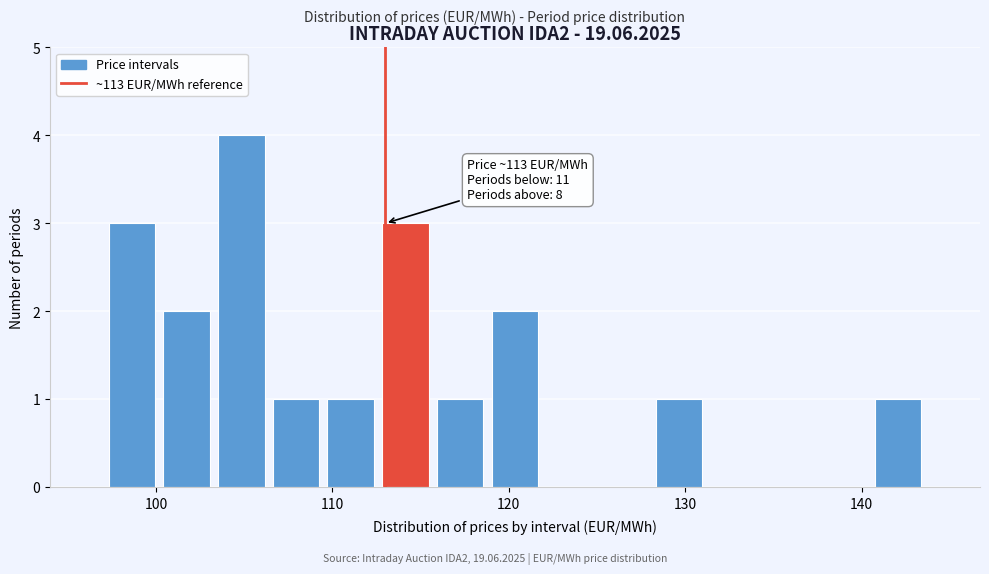

Around what value on the x-axis is the tallest bar? Give the approximate position of its centre, as read against the axis.

105